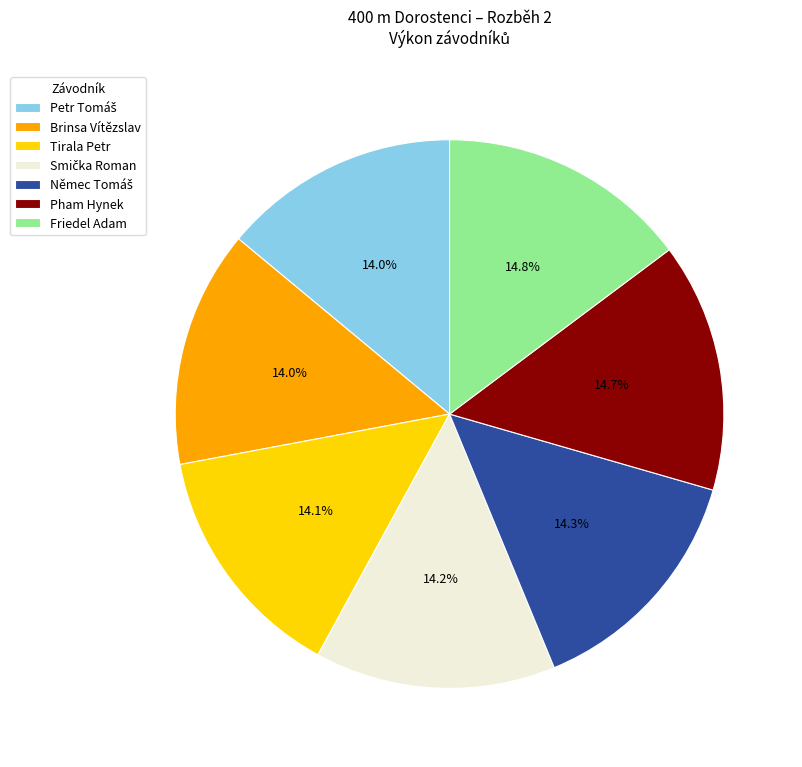

Is the sum of Pham Hynek and Friedel Adam greater than half?

No